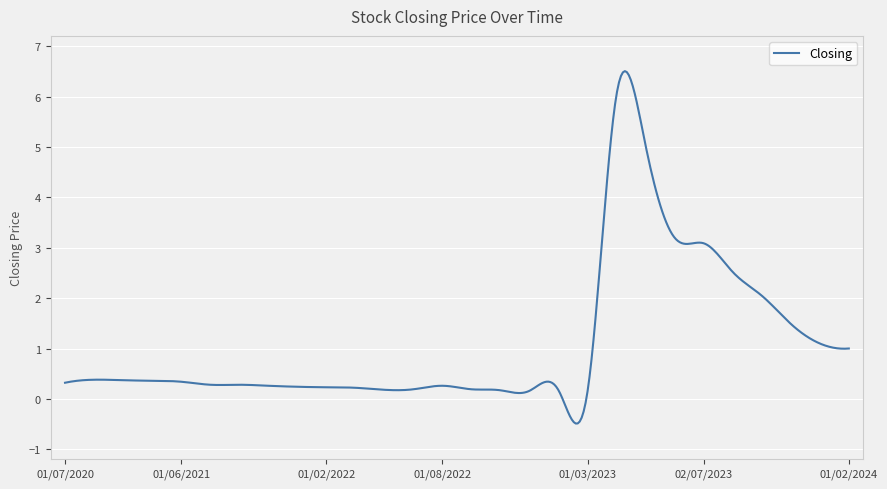

What is the maximum value shown in the chart?

6.5